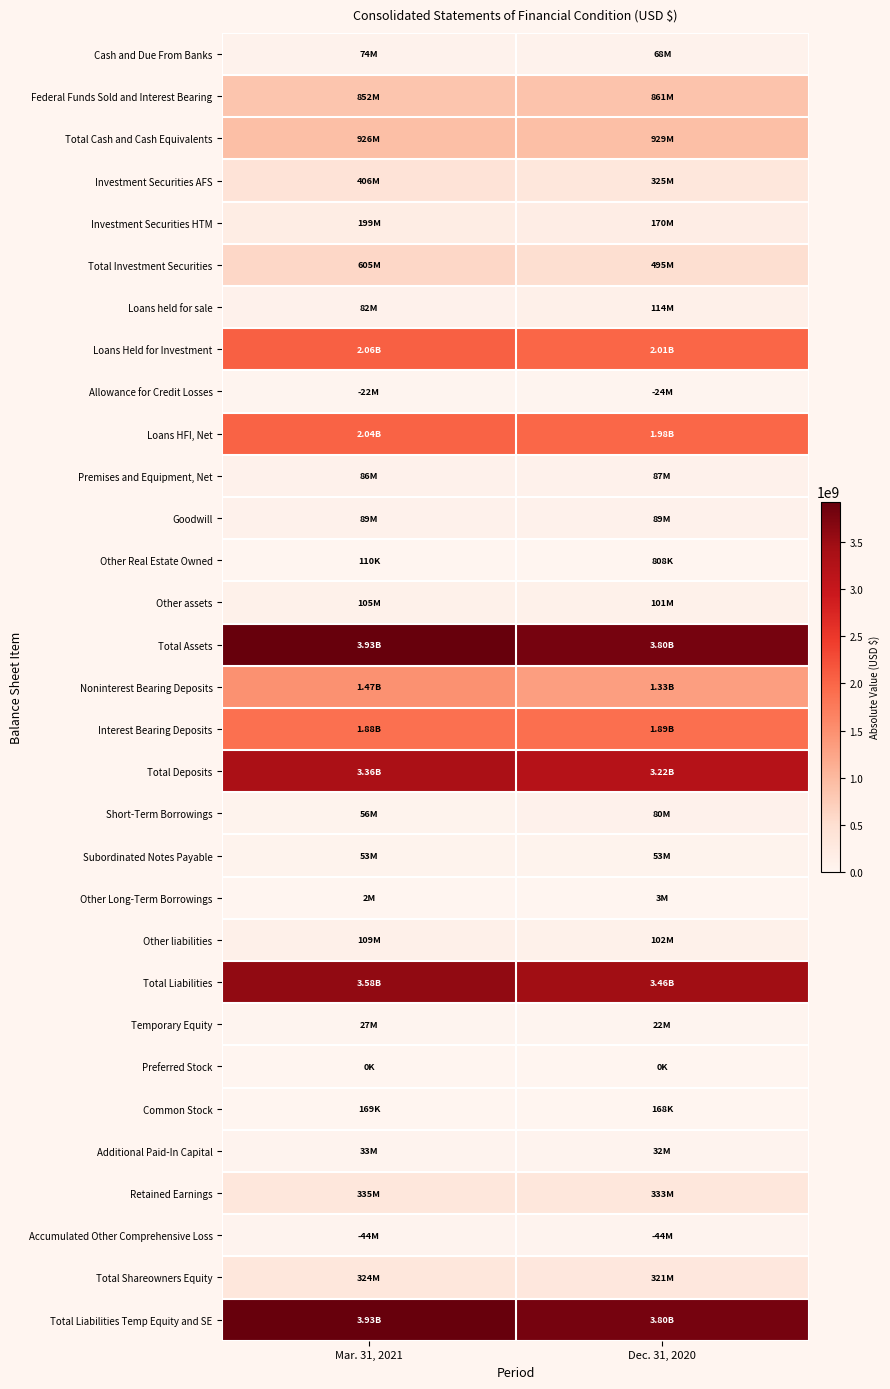

What is the difference between the highest and lowest values at Mar. 31, 2021?

3929884000